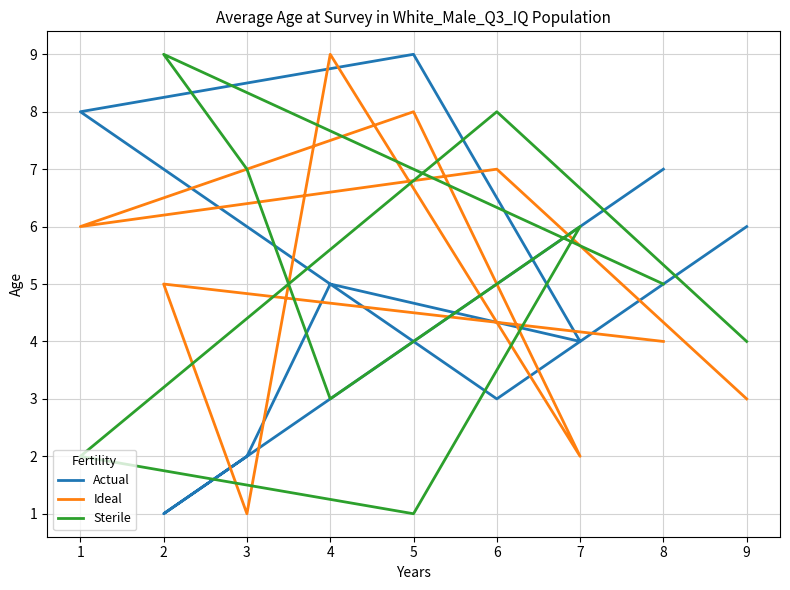

Which series has the widest spread of values?

Actual